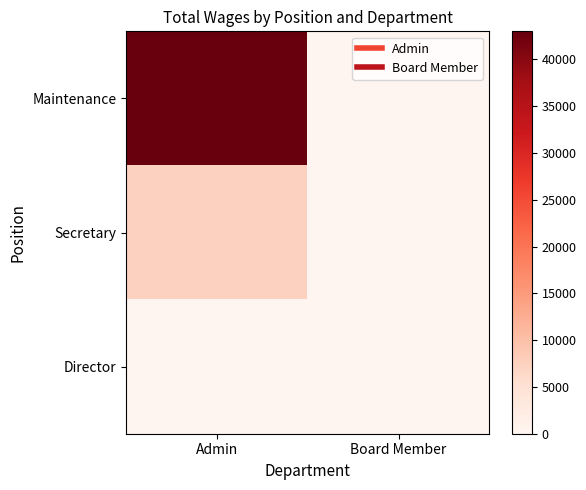

Reading left to right, transcribe all the data shown in this chart.

Maintenance: Admin=43004	Board Member=0
Secretary: Admin=7450	Board Member=0
Director: Admin=0	Board Member=0